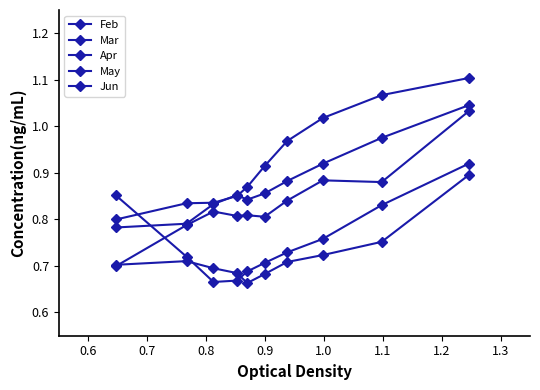

At how many categories does at least one series exceed 0?

10